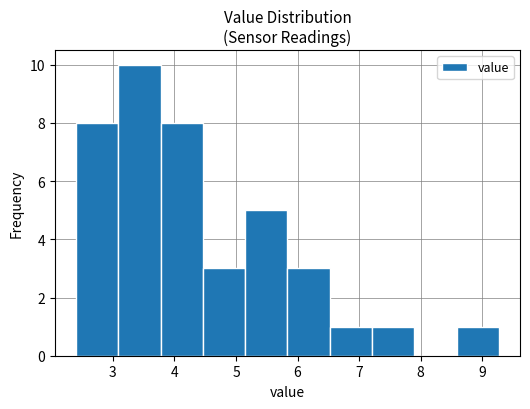

Over which range of the x-axis is the bar tallest?

3.1 to 3.8